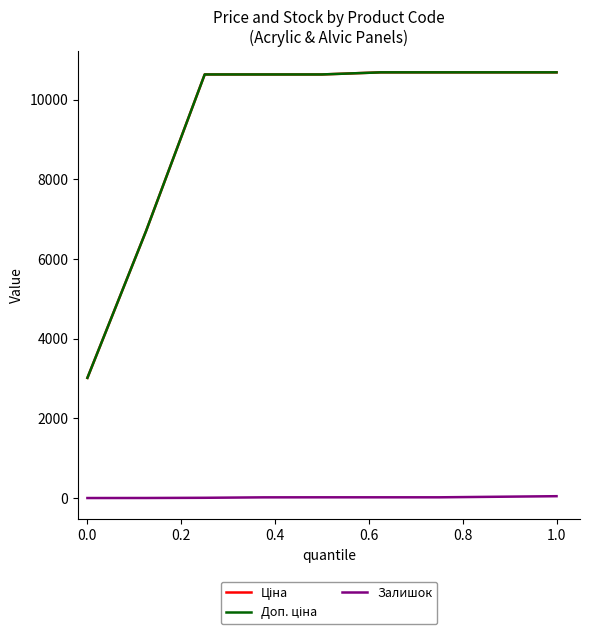

At how many categories does at least one series exceed 2817?

9